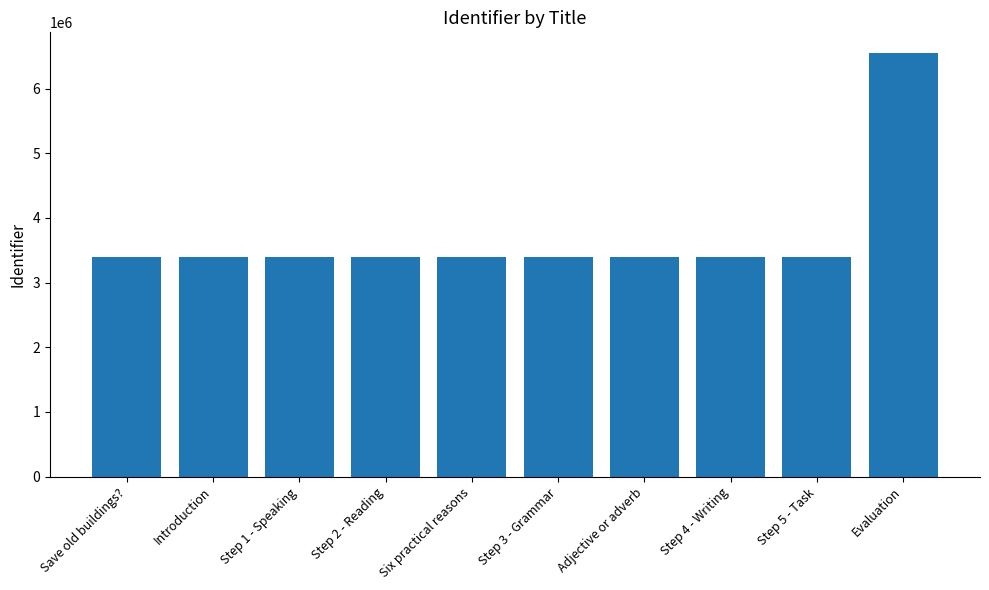

What is the greatest value displayed?

6541386